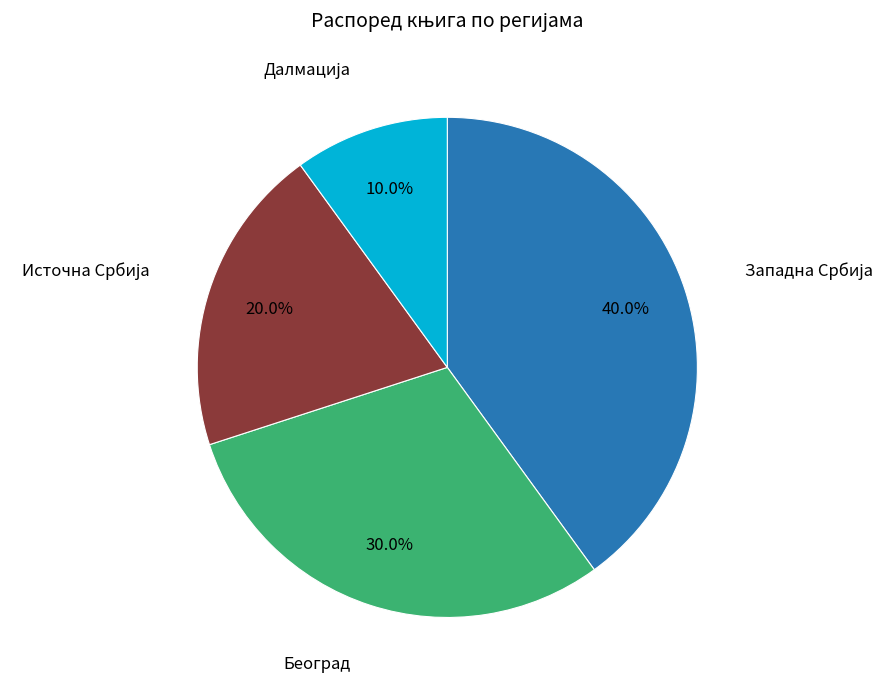

Is there any slice that represents more than half of the pie?

No